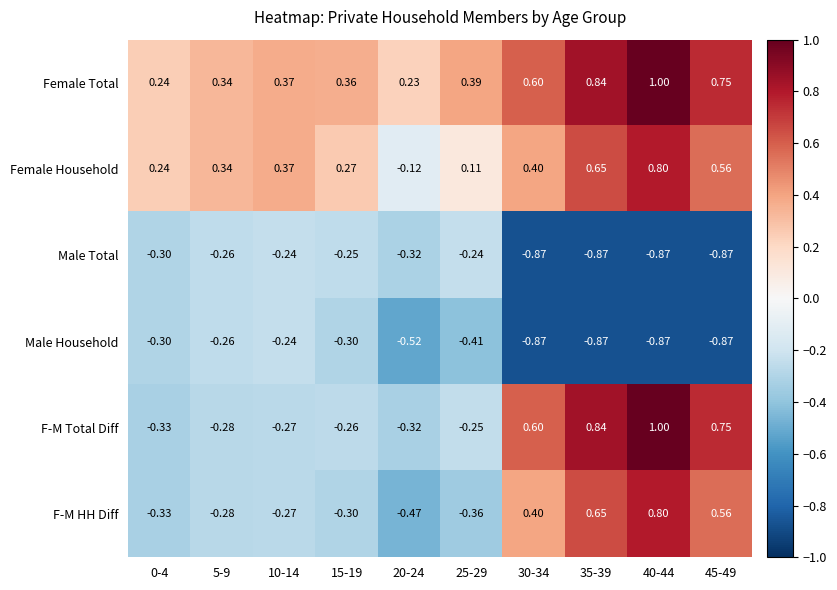

Between 5-9 and 20-24, which series saw the biggest shift?

Female Household